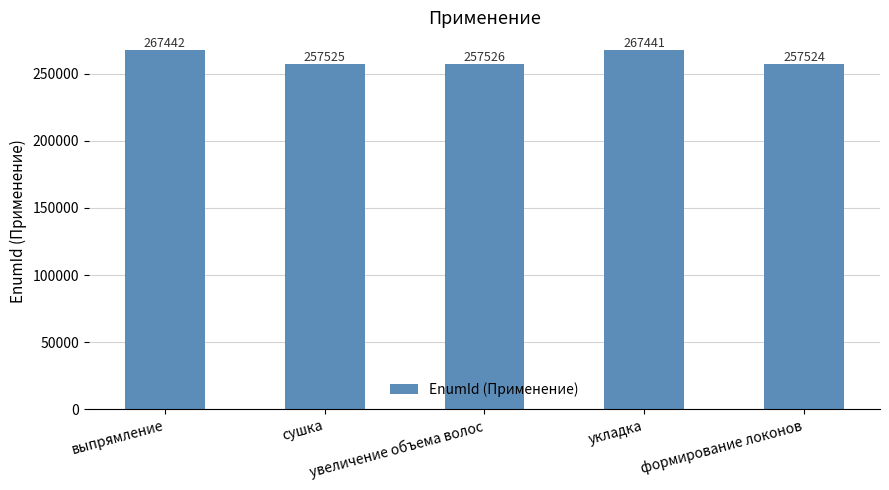

What is the greatest value displayed?

267442